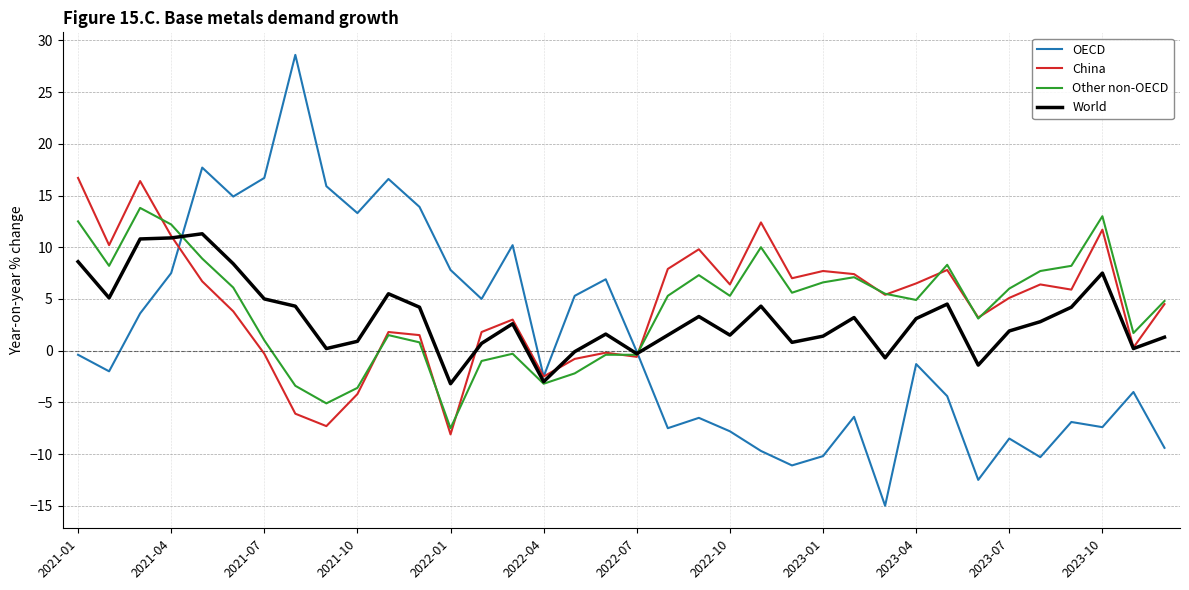

Rank the series by their maximum value, from highest to lowest.

OECD, China, Other non-OECD, World